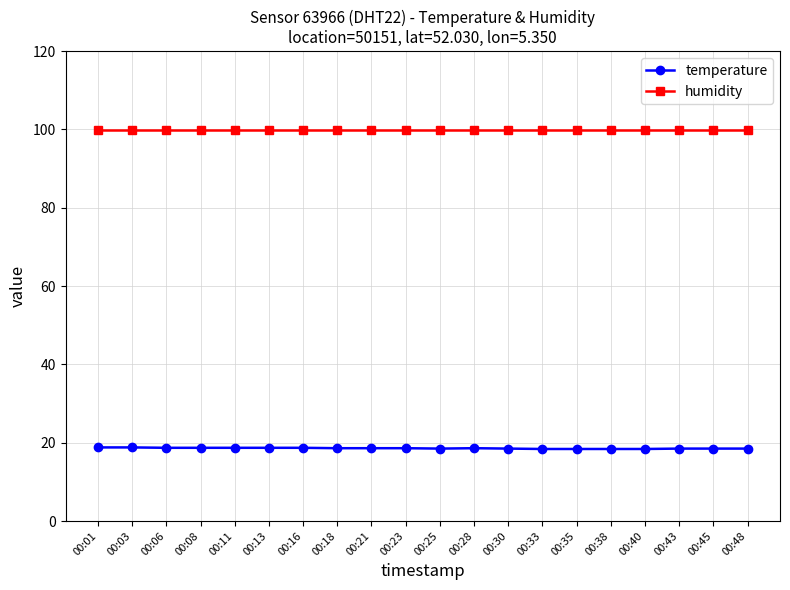

What is the minimum value for temperature?

18.4